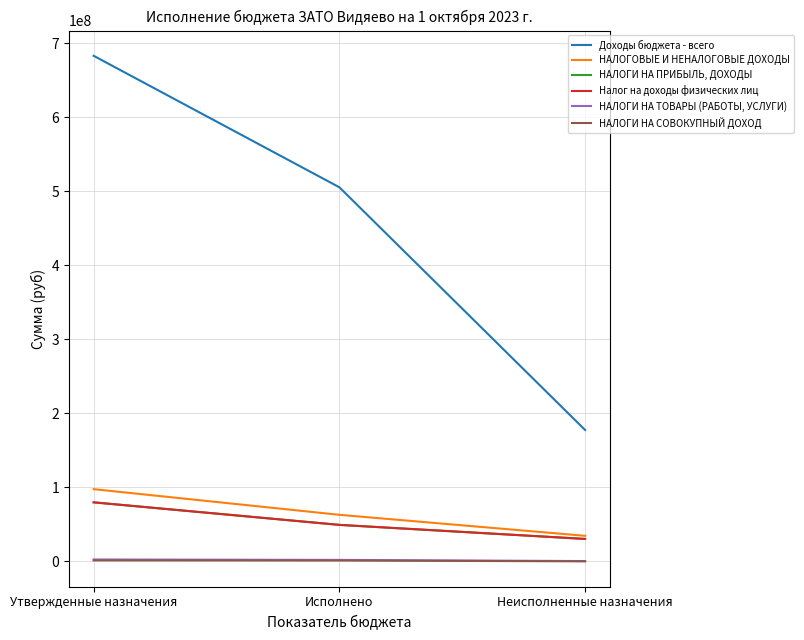

Does the chart display data point markers on the line(s)?

No